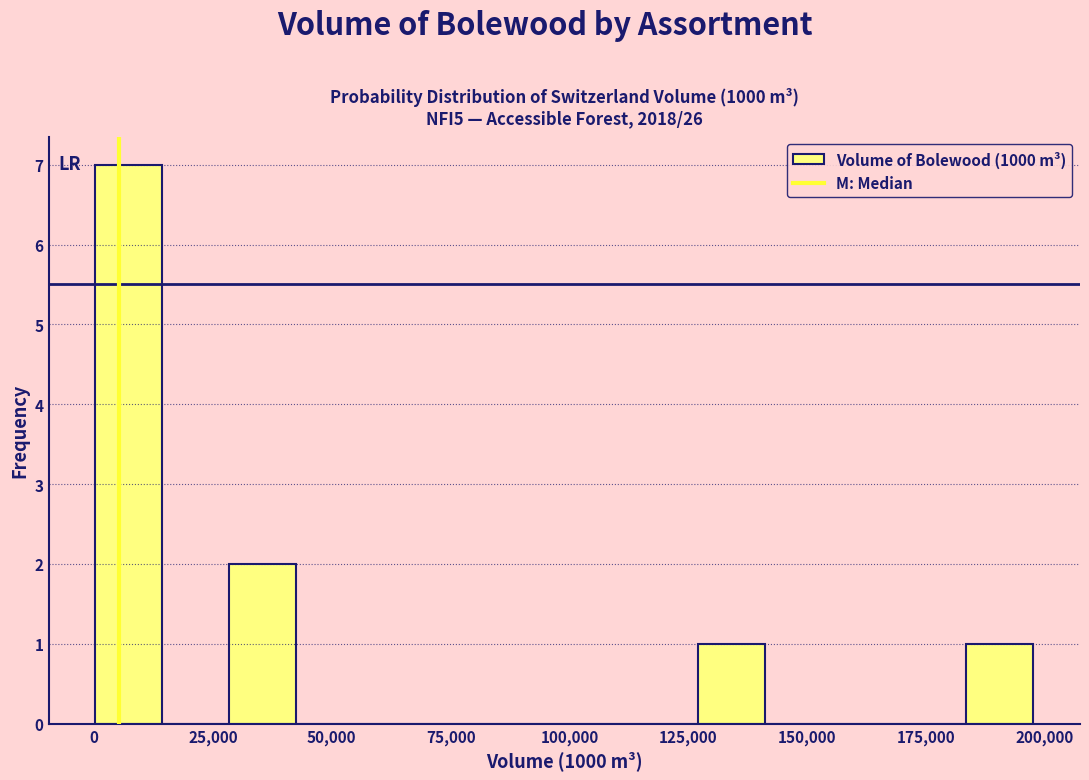

Read against the x-axis, roughly where is the centre of the tallest bar?

5000